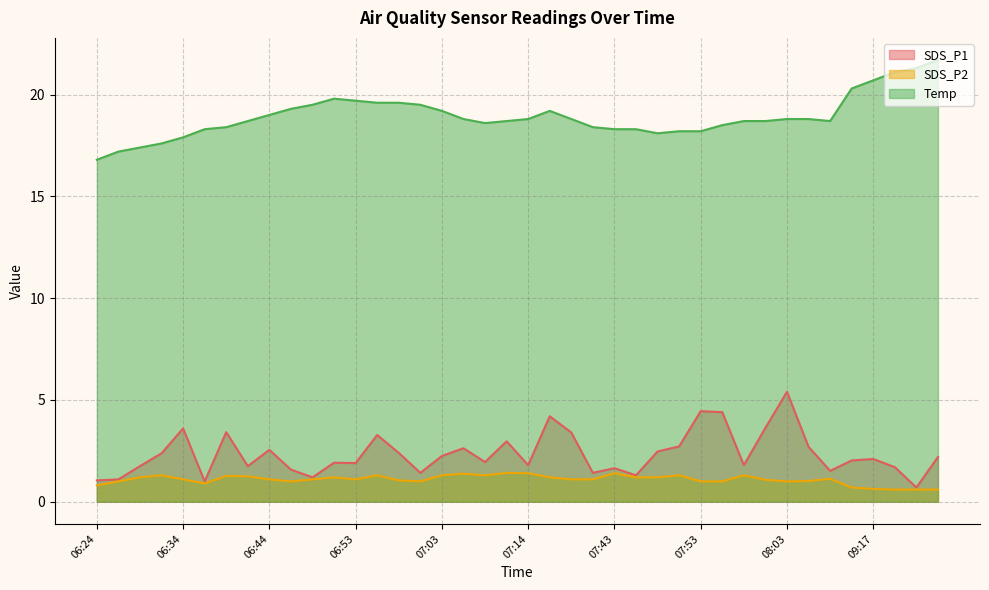

In SDS_P1, how many points are higher than both neighbors (excluding endpoints)?

12